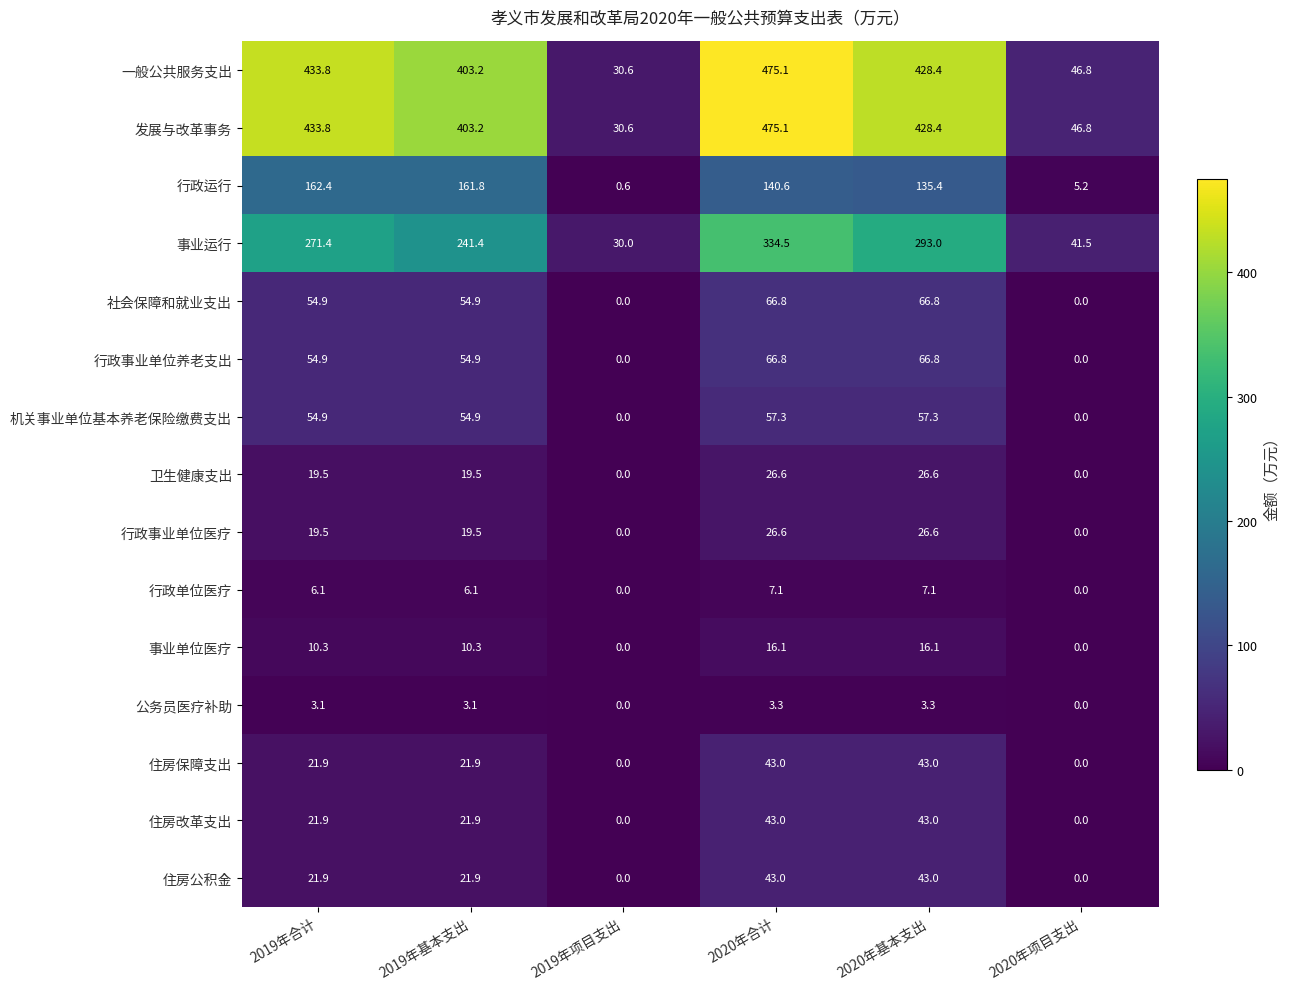

Count the number of data series in this chart.

15